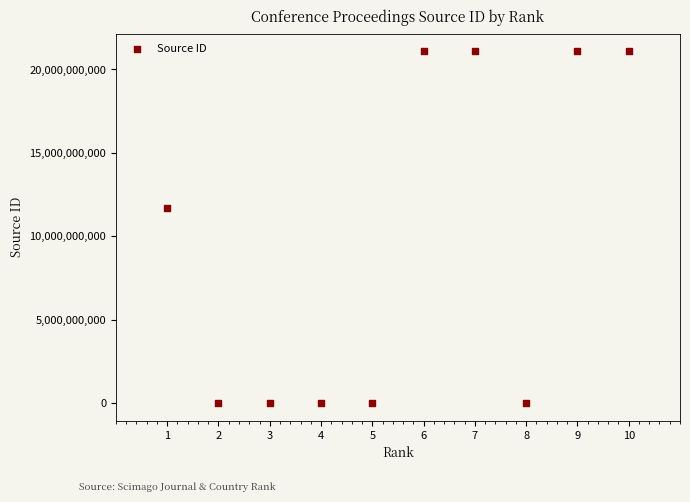

What Y value in the scatter plot is closest to 10550258649?

11700154632